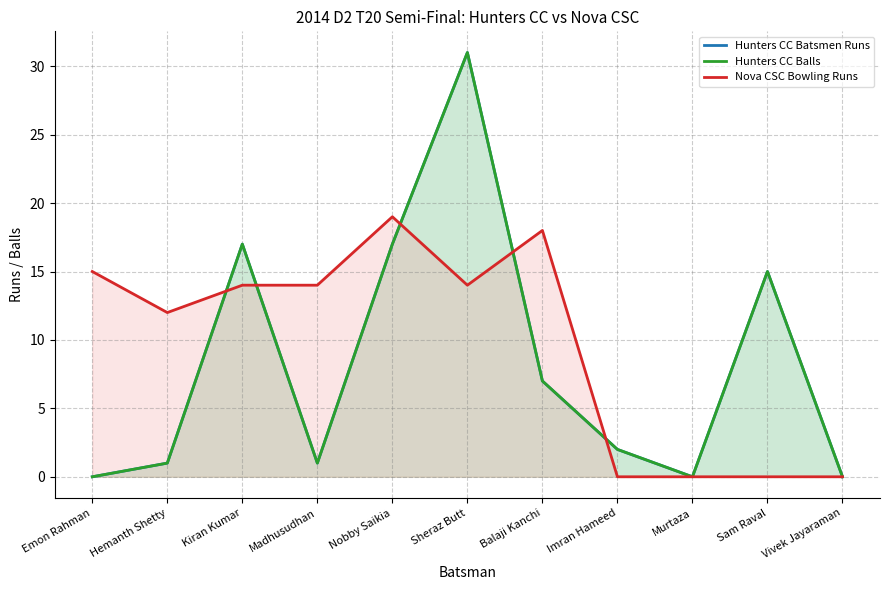

How many data points does each series have?

11